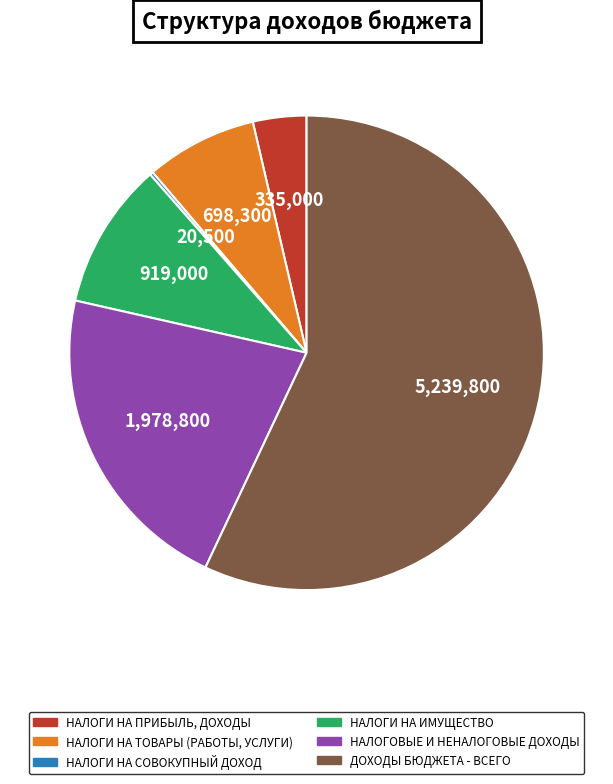

Between НАЛОГИ НА ПРИБЫЛЬ, ДОХОДЫ and НАЛОГОВЫЕ И НЕНАЛОГОВЫЕ ДОХОДЫ, which is larger?

НАЛОГОВЫЕ И НЕНАЛОГОВЫЕ ДОХОДЫ